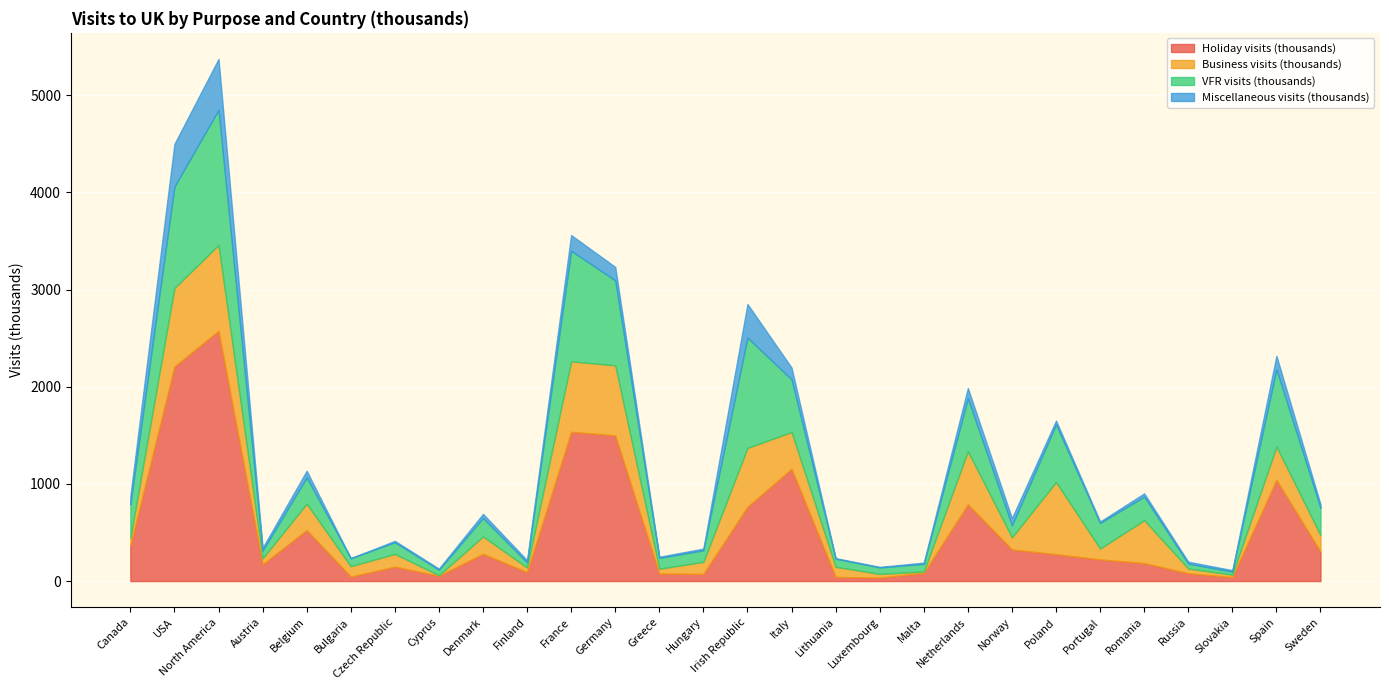

What is the value of the VFR visits (thousands) point at the 1st from the left?

347.0